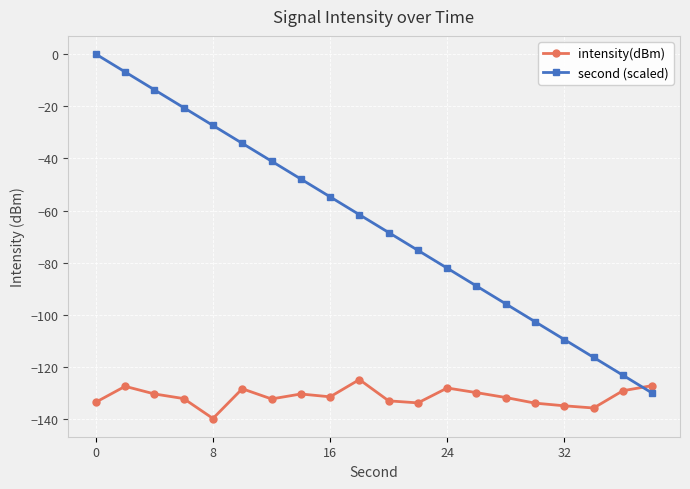

Does the chart display data point markers on the line(s)?

Yes